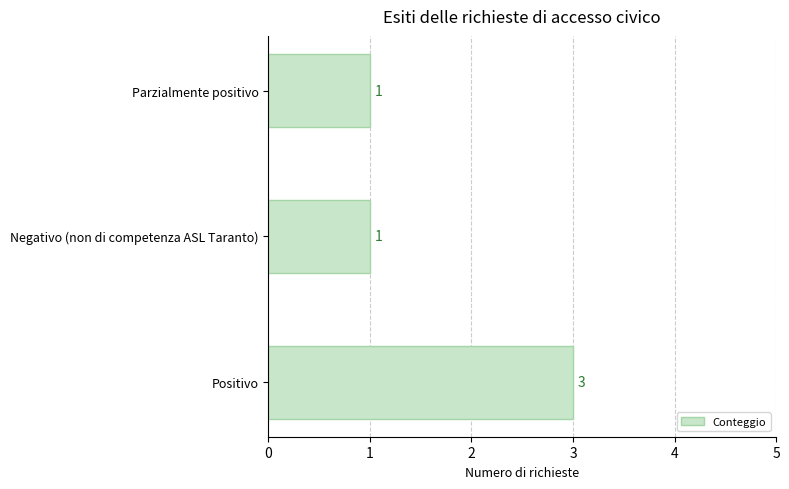

What is the sum of all values?

5